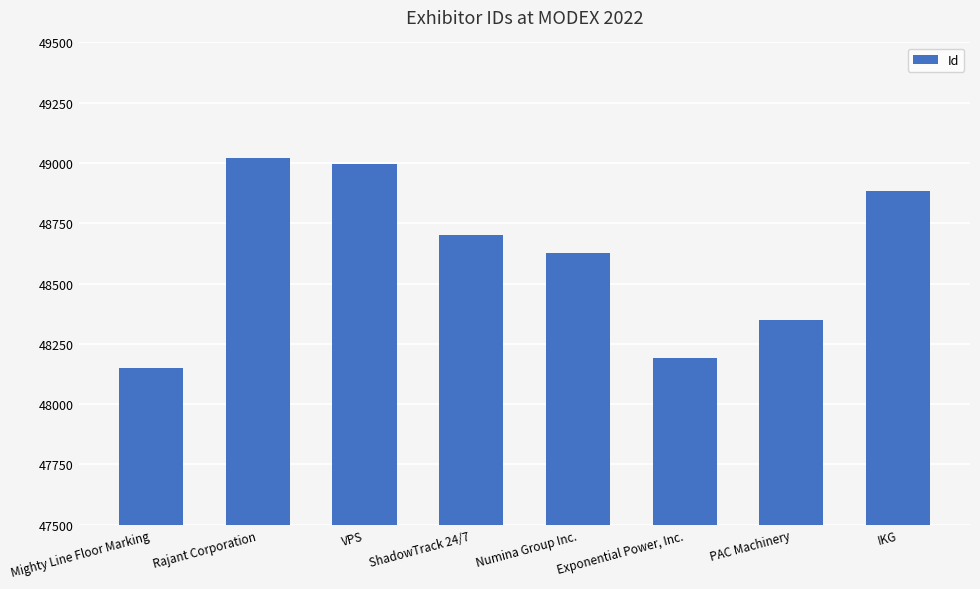

Rank the categories by value from highest to lowest.

Rajant Corporation, VPS, IKG, ShadowTrack 24/7, Numina Group Inc., PAC Machinery, Exponential Power, Inc., Mighty Line Floor Marking